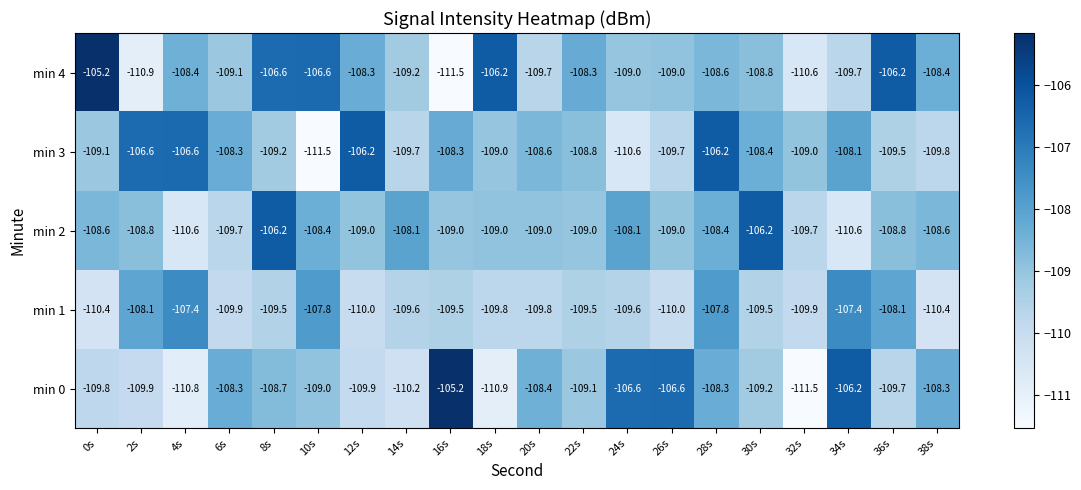

What is the difference between the highest and lowest values at 16s?

6.3